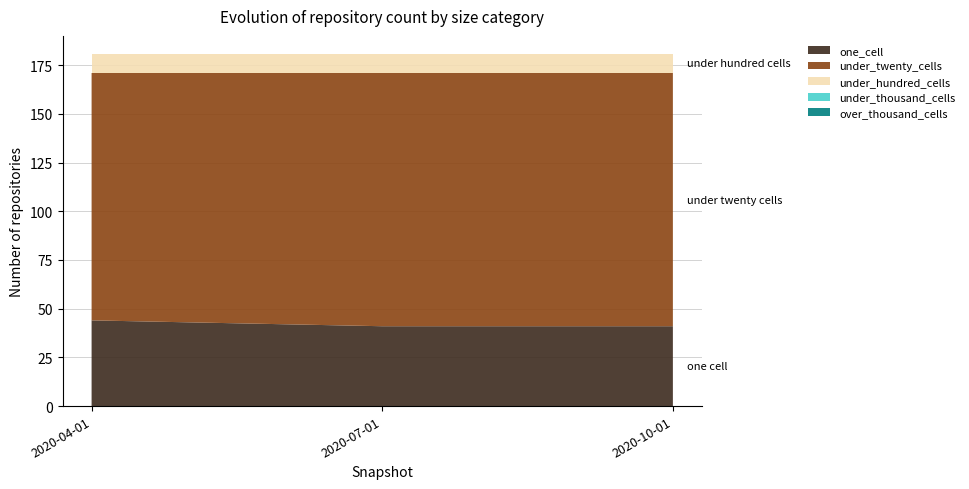

Reading right to left, list all the values displayed in this chart.

one_cell: 41	41	44
under_twenty_cells: 130	130	127
under_hundred_cells: 10	10	10
under_thousand_cells: 0	0	0
over_thousand_cells: 0	0	0